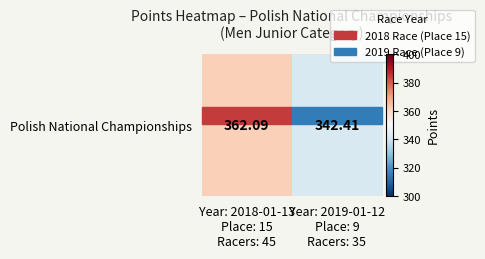

Reading left to right, list all the values displayed in this chart.

Year: 2018-01-13
Place: 15
Racers: 45=362.1	Year: 2019-01-12
Place: 9
Racers: 35=342.4